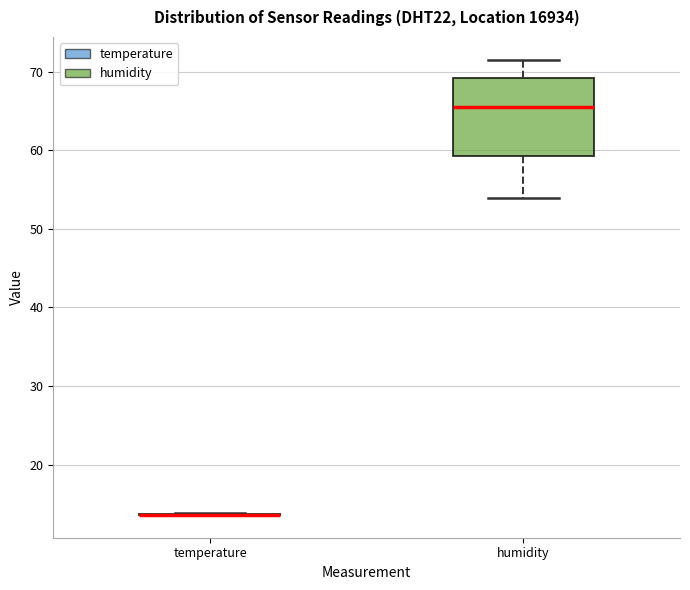

Reading left to right, transcribe this box plot: for each box, give where its median line is, the range the box spans, and where its two whiskers end, as read against the y-axis. The values are not printed on the chart, so give them approximately, as read against the axis.

temperature: box collapsed to a line at 14, whiskers 14 to 14
humidity: median 66, box 59 to 69, whiskers 54 to 72